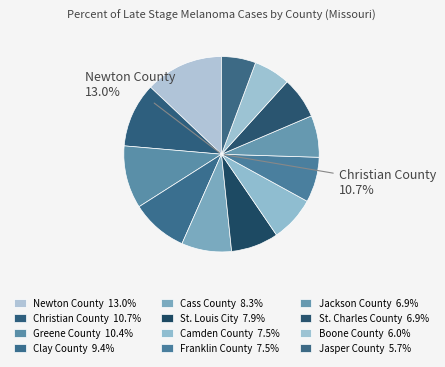

What percentage is the Franklin County slice, to the nearest percent?

7%